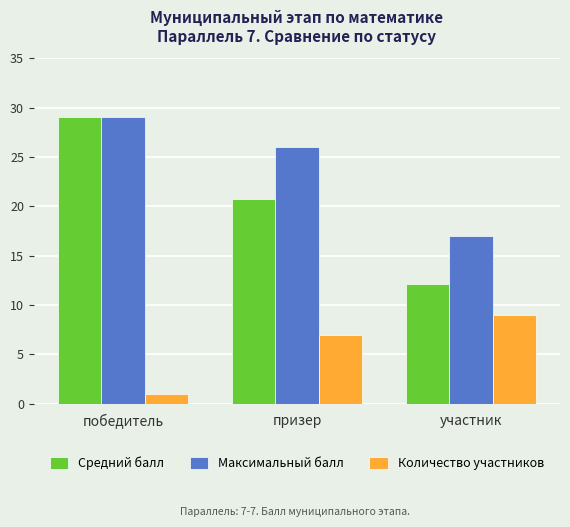

What is the sum of the Средний балл values at призер and участник?

32.8